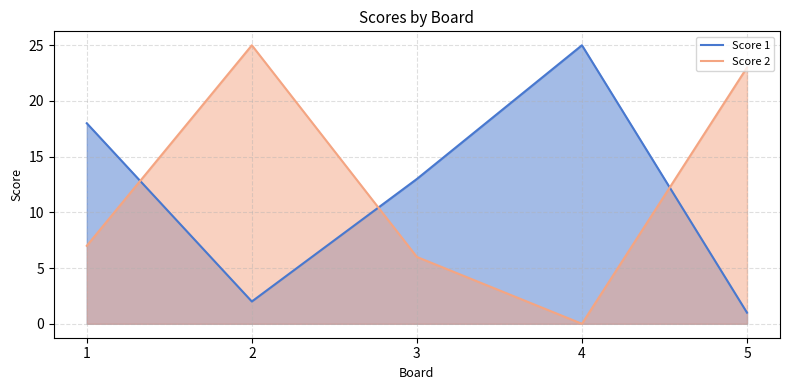

True or false: Score 1 has more than 0 interior local peaks.

True